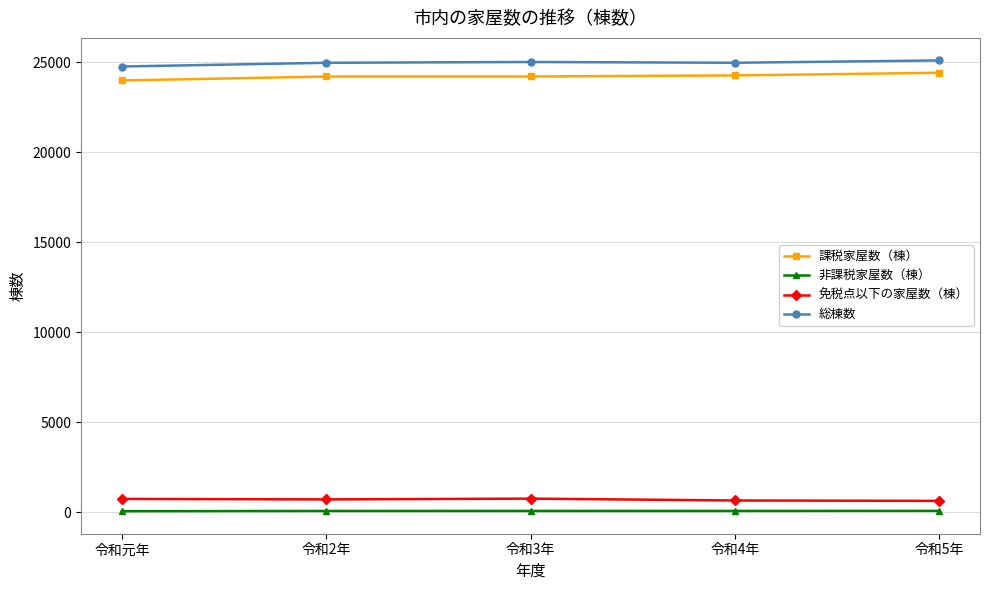

How many data points does each series have?

5